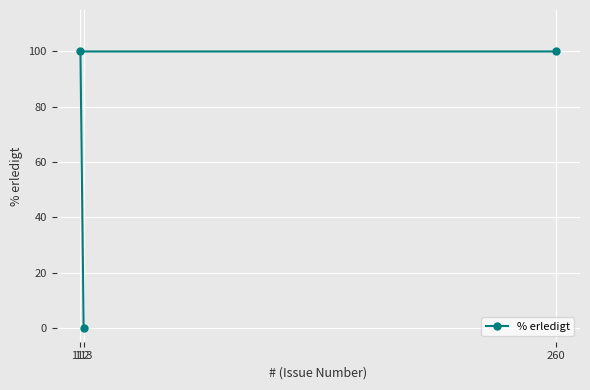

At which category does the chart reach its minimum across all series?

113